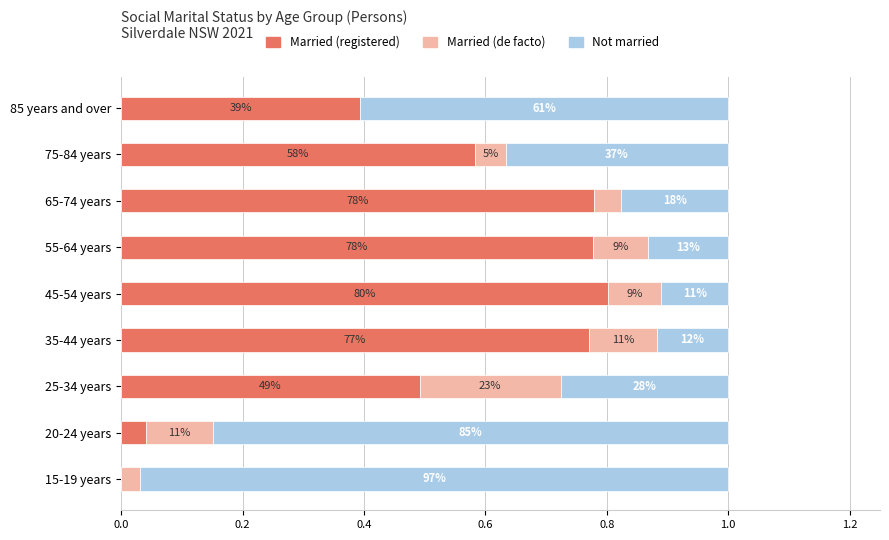

What is the difference between the maximum and second lowest values in the Not married series?

0.9